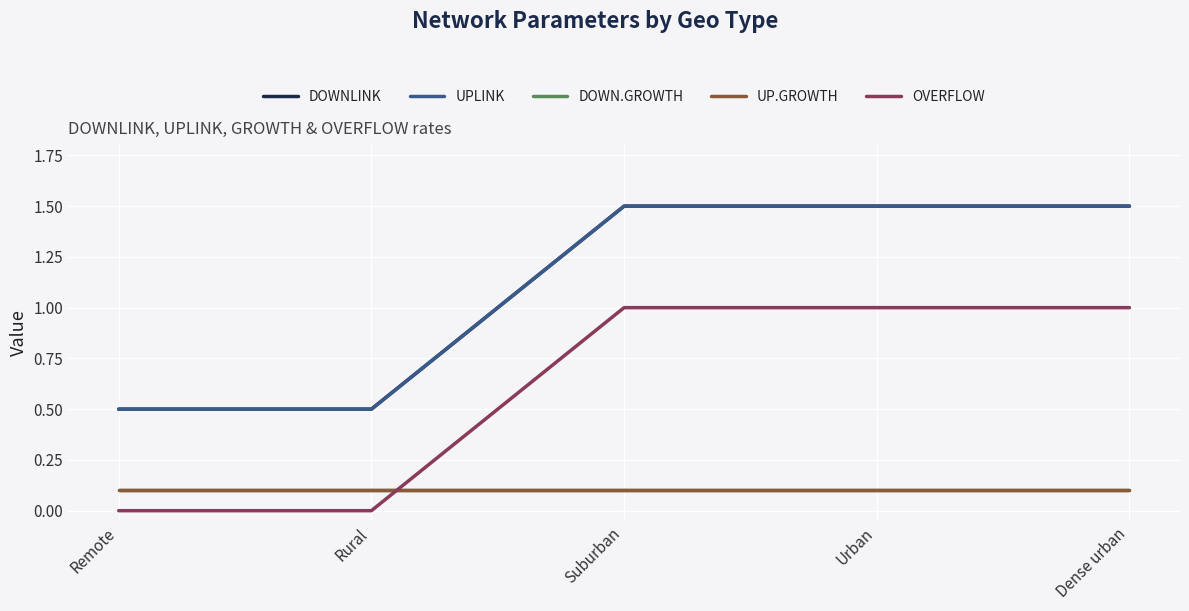

True or false: UP.GROWTH has a value of 0.1 at Dense urban.

True